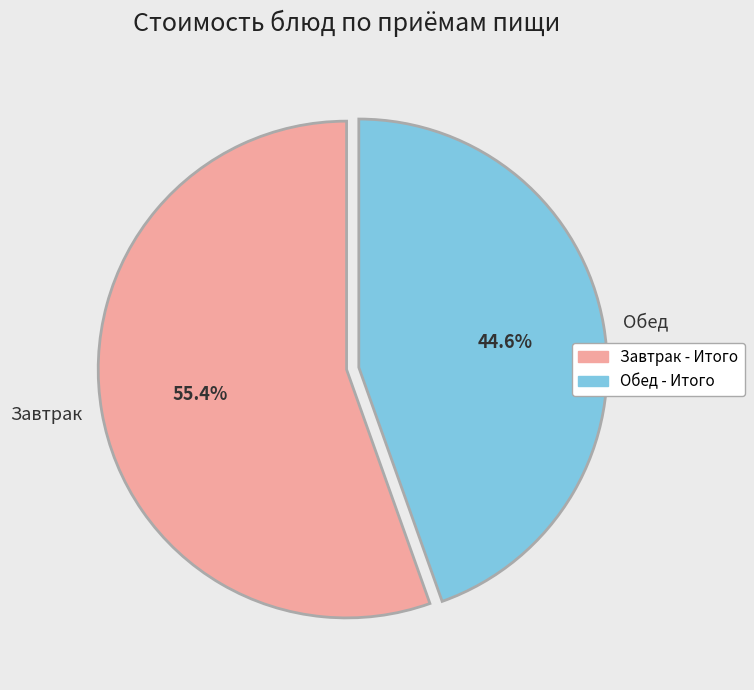

Approximately how many times larger is the value at Завтрак compared to Обед?

1.2